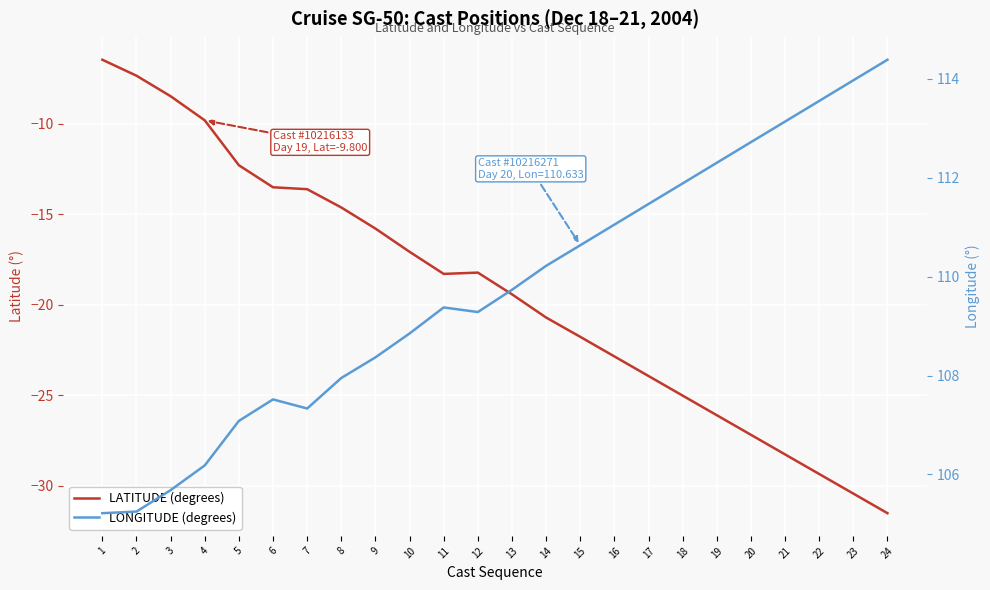

True or false: LATITUDE (degrees) and LONGITUDE (degrees) intersect in this chart.

False